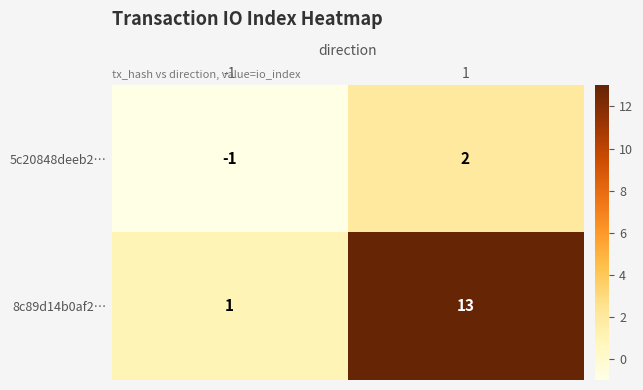

What is the greatest value displayed?

13